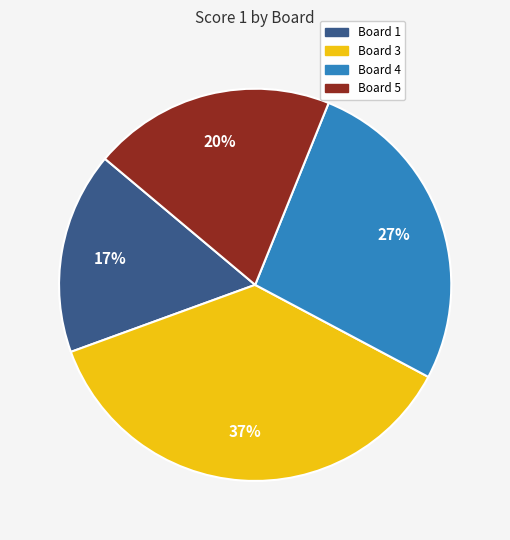

To the nearest percent, what is the average slice percentage?

25%